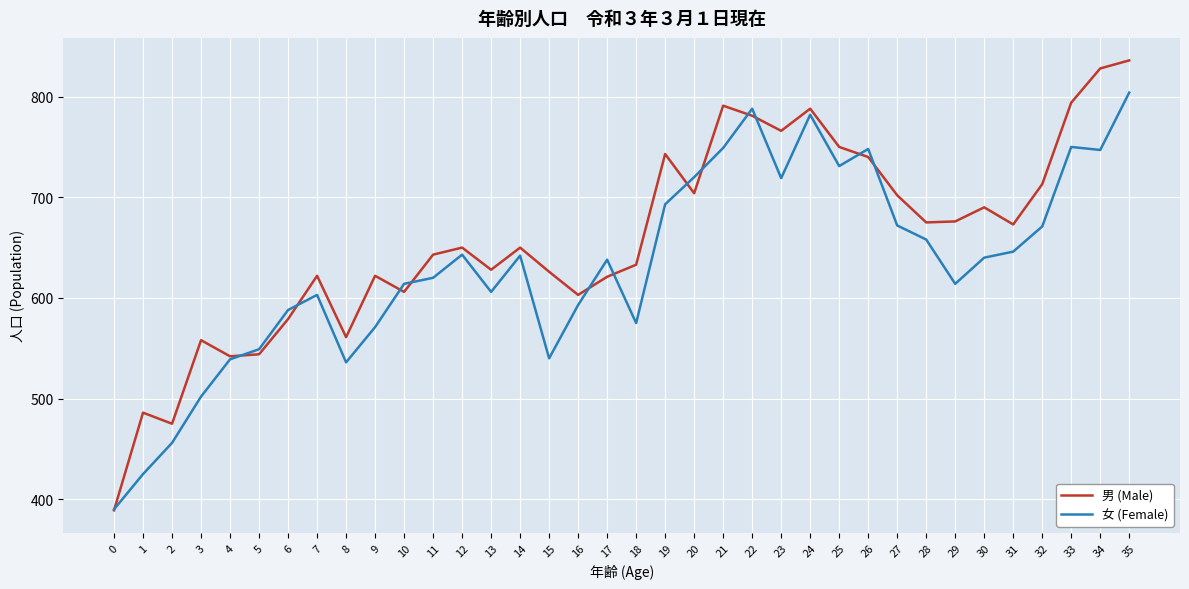

What is the spread (max minus min) of values at 30?

50